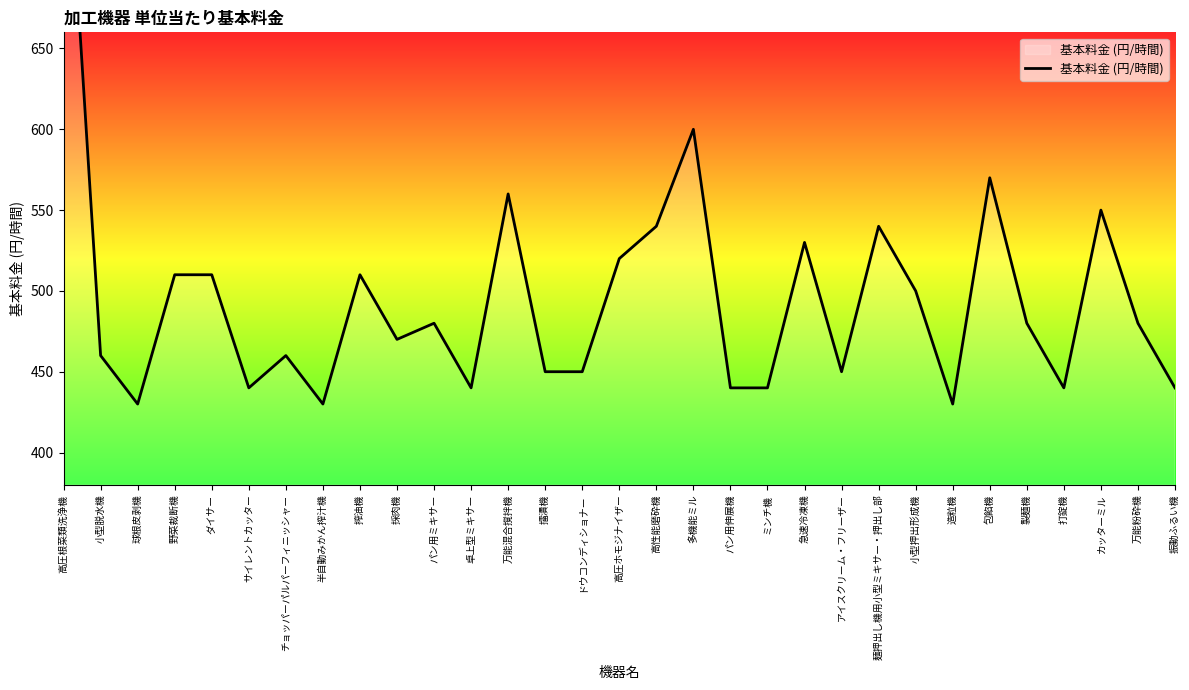

What is the sum of all values?

15370